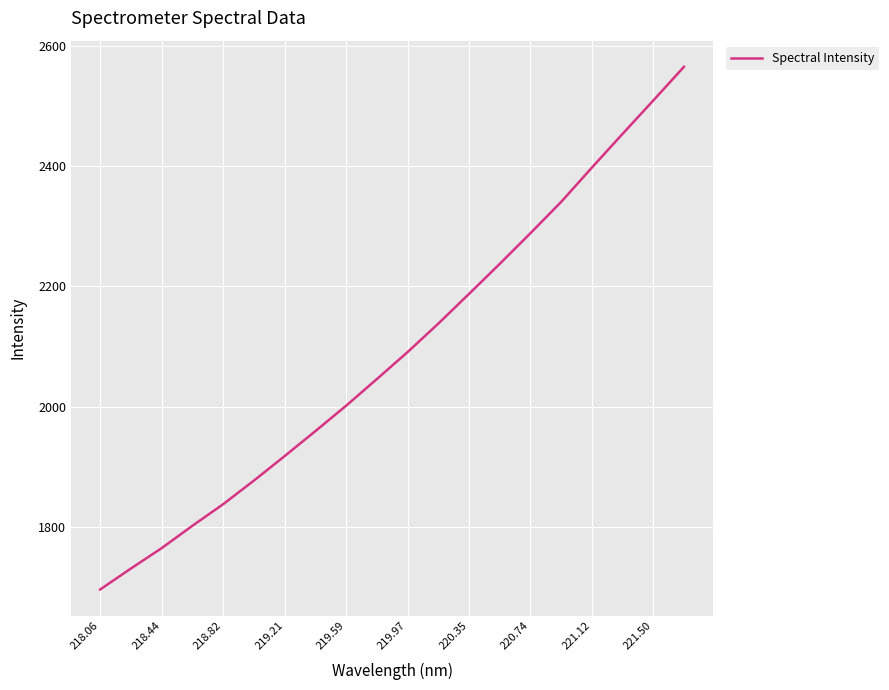

Reading left to right, transcribe all the data shown in this chart.

1695.2	1730.1	1764.0	1801.3	1837.2	1876.6	1917.4	1959.0	2001.3	2045.7	2090.7	2138.1	2187.6	2237.6	2288.7	2340.8	2398.0	2454.2	2509.8	2566.0